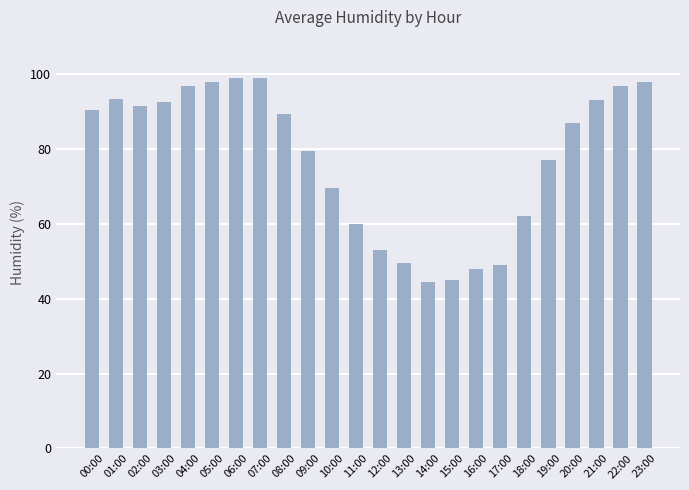

How many data points are less than 89?

12